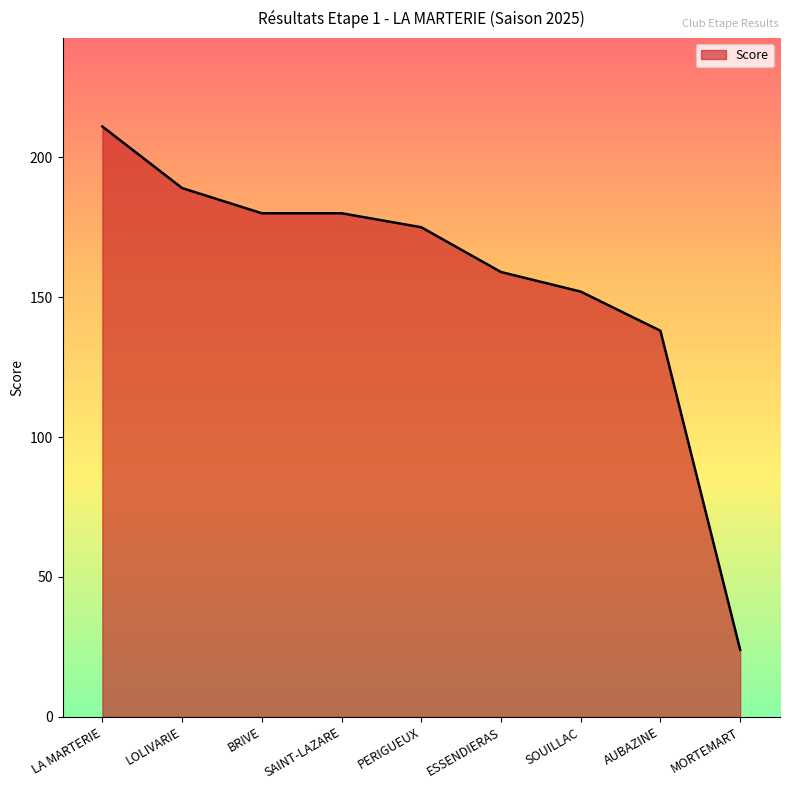

Does the chart display data point markers on the line(s)?

No